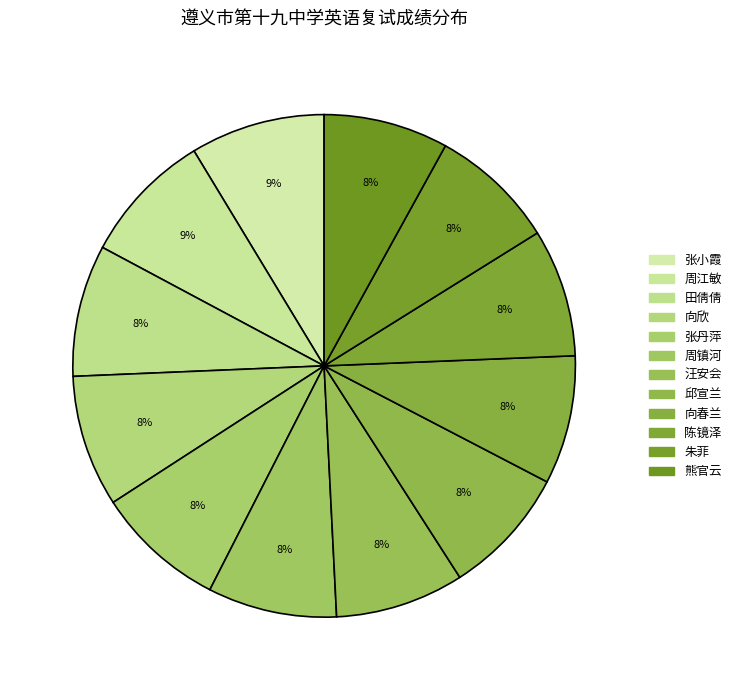

Which category has the smallest portion of the pie?

熊官云